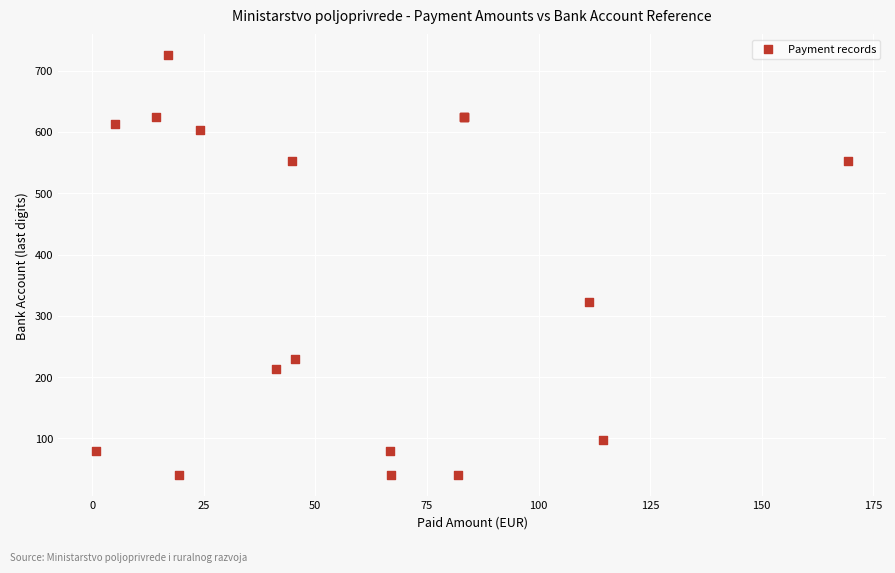

What Y value in the scatter plot is closest to 382?

322